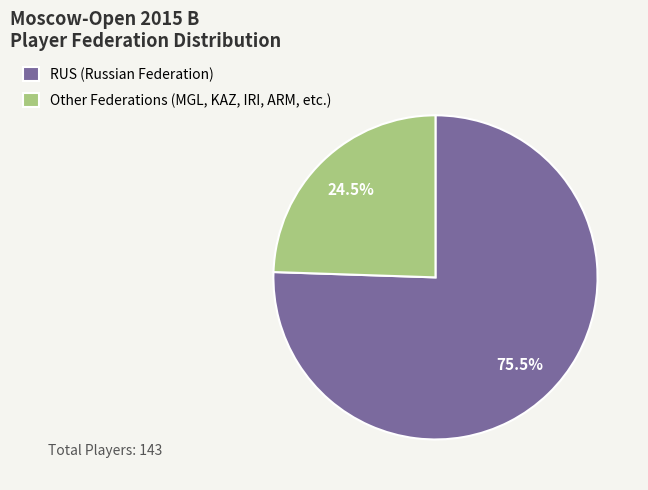

Which slice is the largest?

RUS